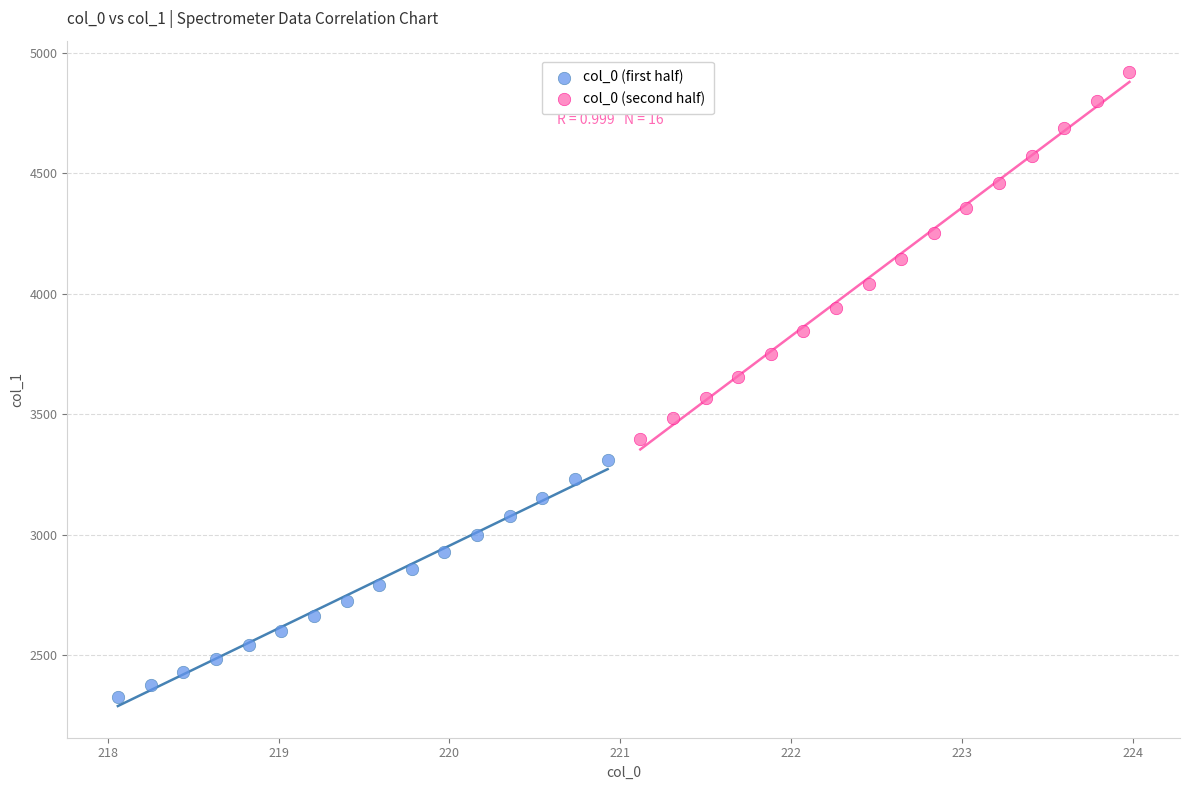

What are all the series names shown in the legend?

col_0 (first half), col_0 (second half)